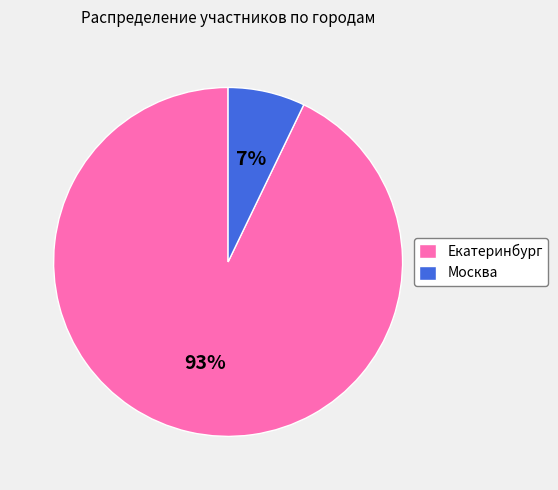

Is the sum of Екатеринбург and Москва greater than half?

Yes